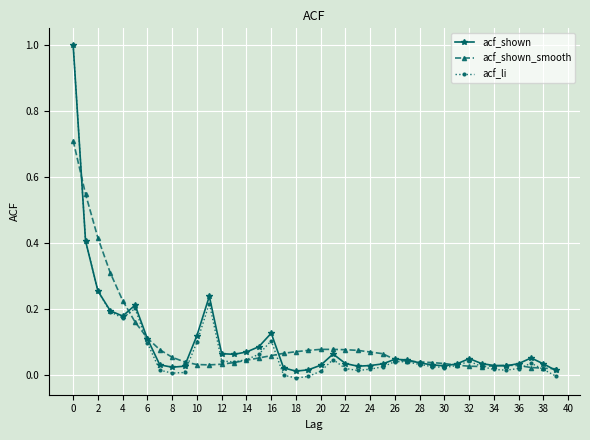

What is the maximum value for acf_shown?

1.0